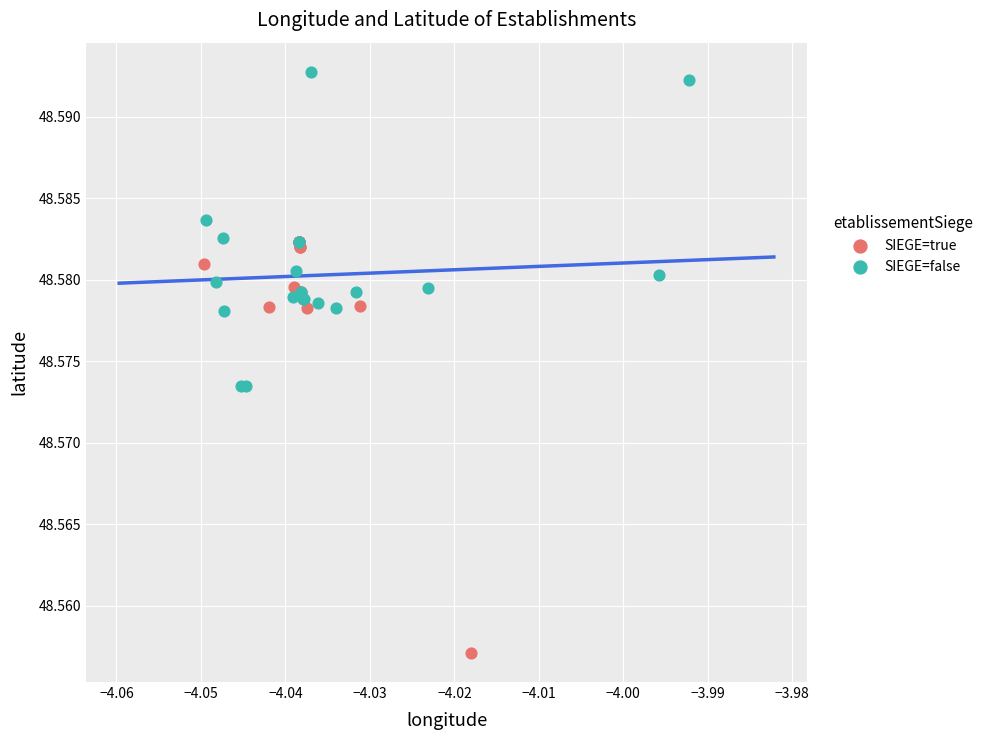

Which series contains the highest Y value?

SIEGE=false